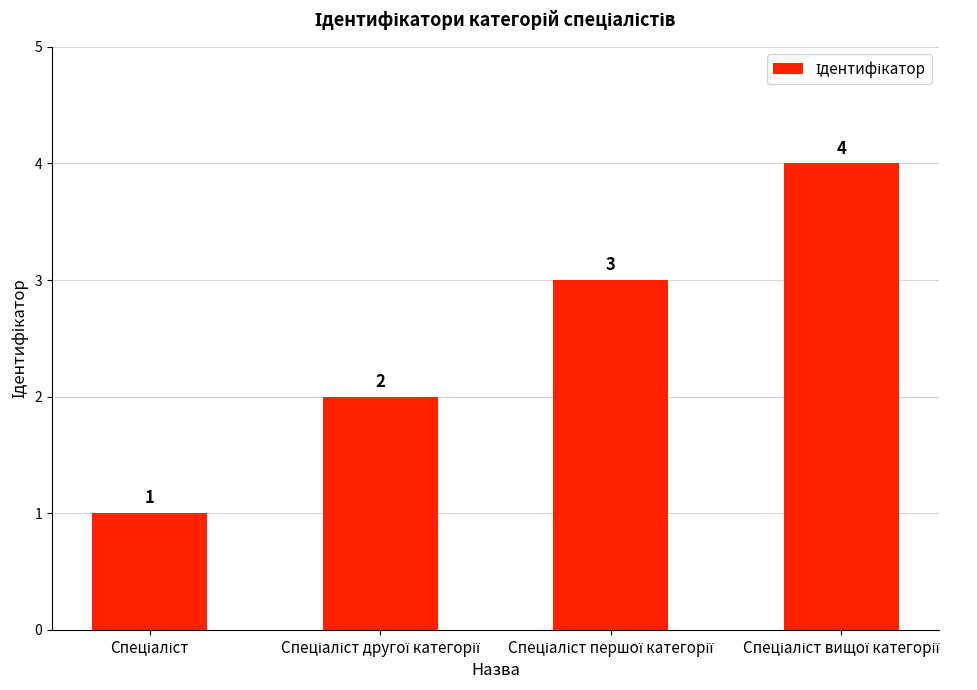

What is the value of the 3rd bar from the left?

3